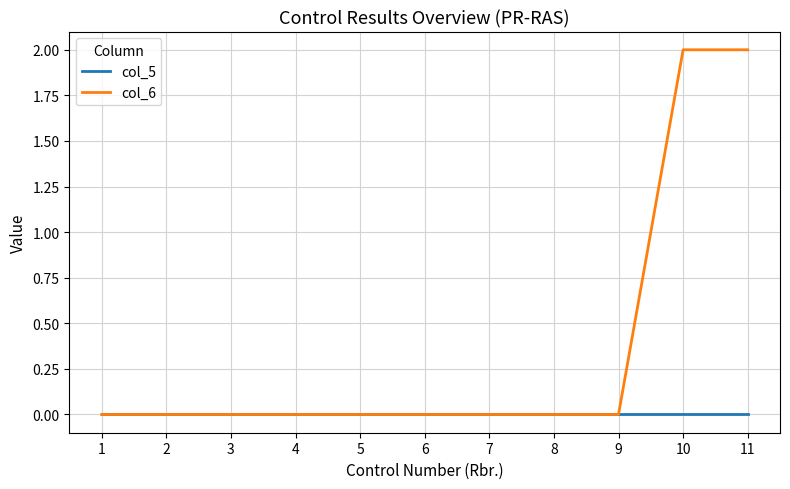

Which series has the largest total across all categories?

col_6